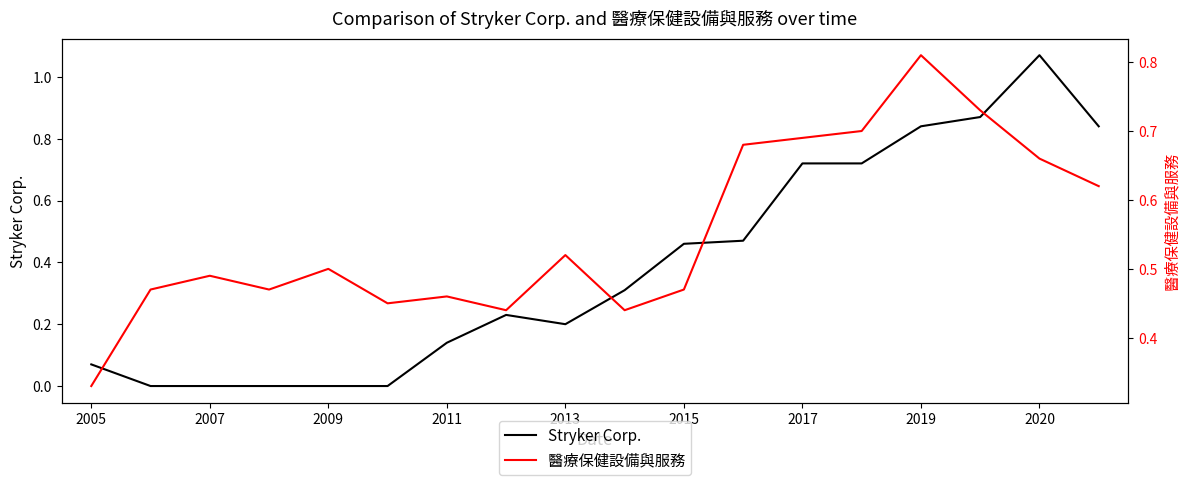

Where is 醫療保健設備與服務 nearest to the value 0?

2005